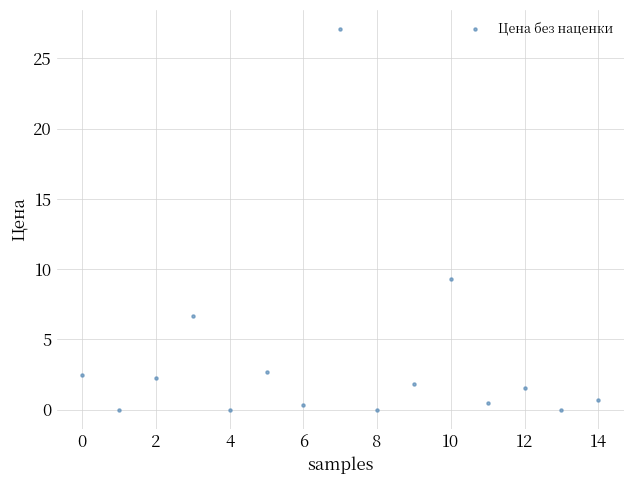

What Y value in the scatter plot is closest to 13?

9.3